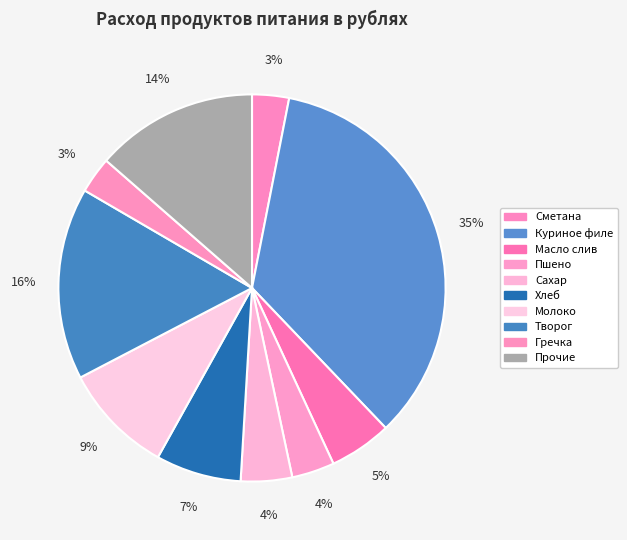

How many slices are in this pie chart?

10